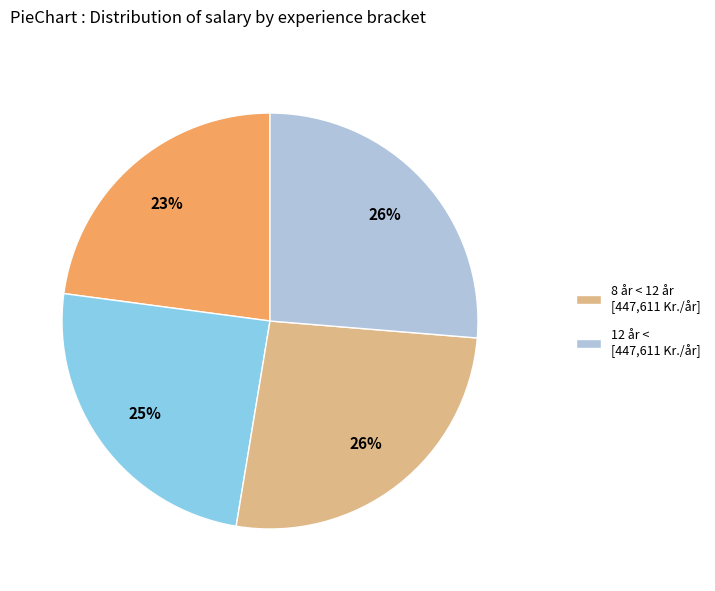

To the nearest percent, what is the average slice percentage?

25%